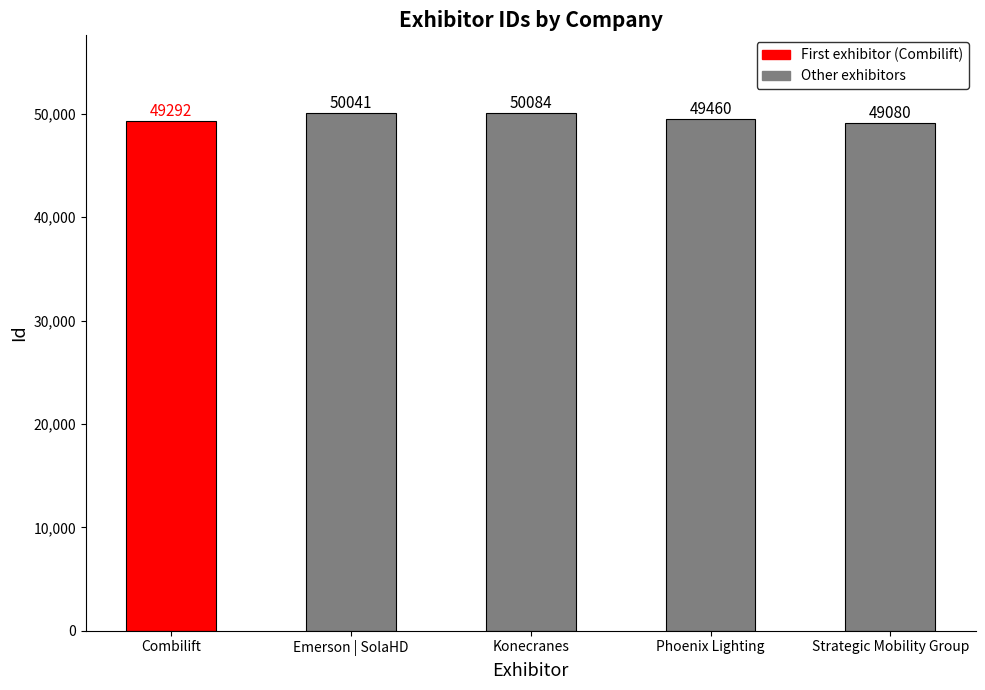

What is the difference between the values at Combilift and Strategic Mobility Group?

212